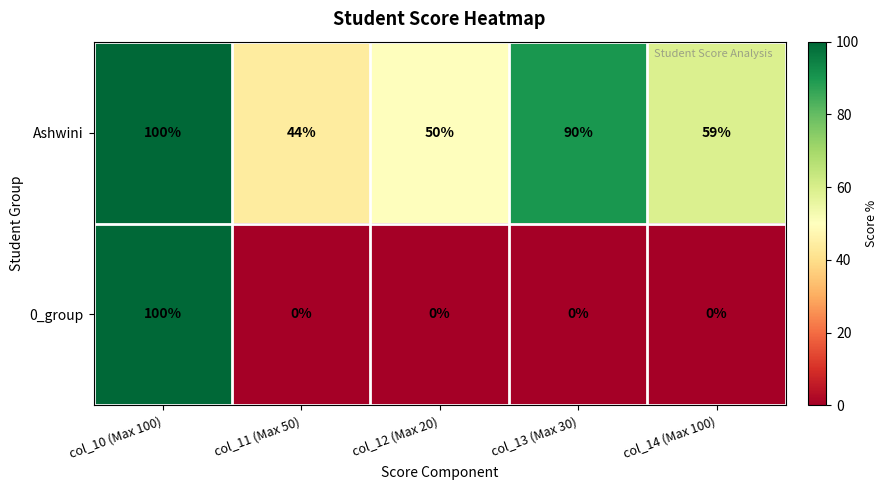

Reading right to left, list all the values displayed in this chart.

Ashwini: 59	90	50	44	100
0_group: 0	0	0	0	100